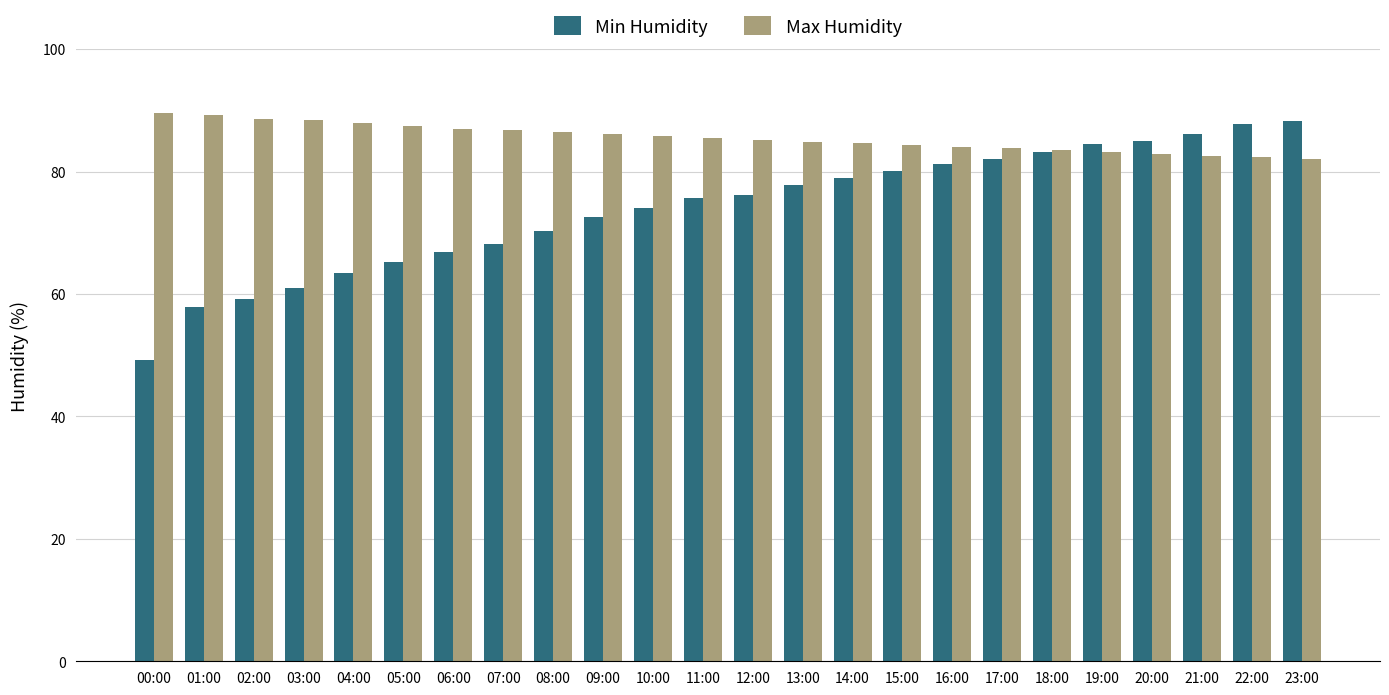

What is the value of the Max Humidity bar at the 6th from the left?

87.5